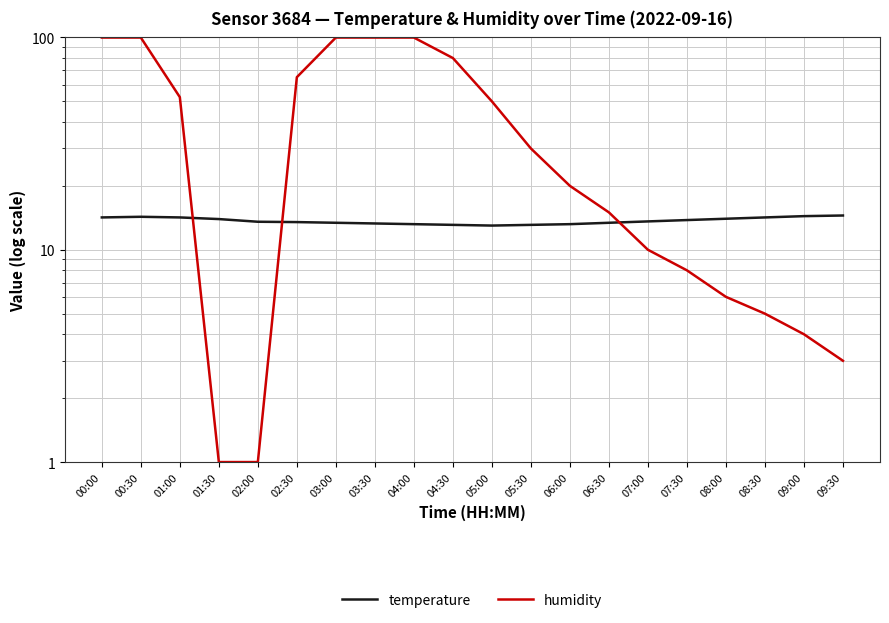

After their last crossing, which series has the higher values: temperature or humidity?

temperature